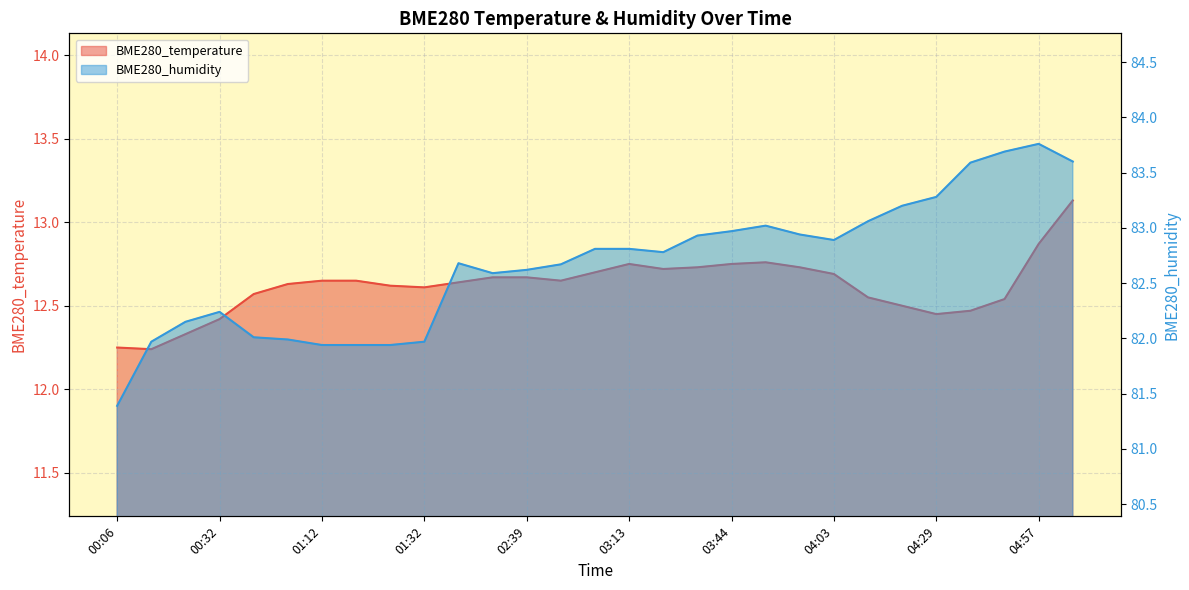

Between 04:36 and 05:10, which is larger?

05:10